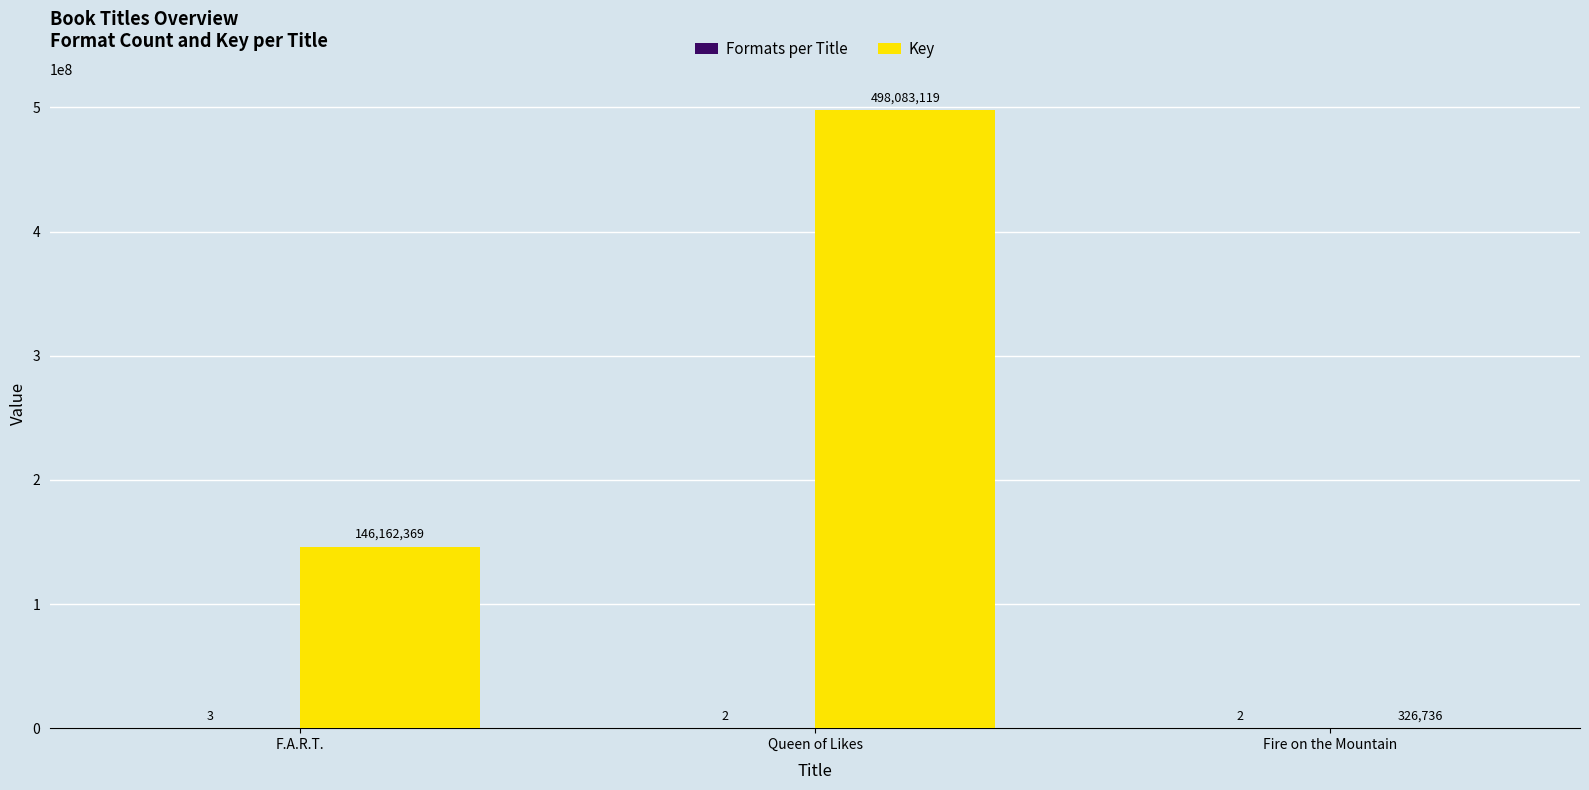

Which series changed the most between Queen of Likes and Fire on the Mountain?

Key